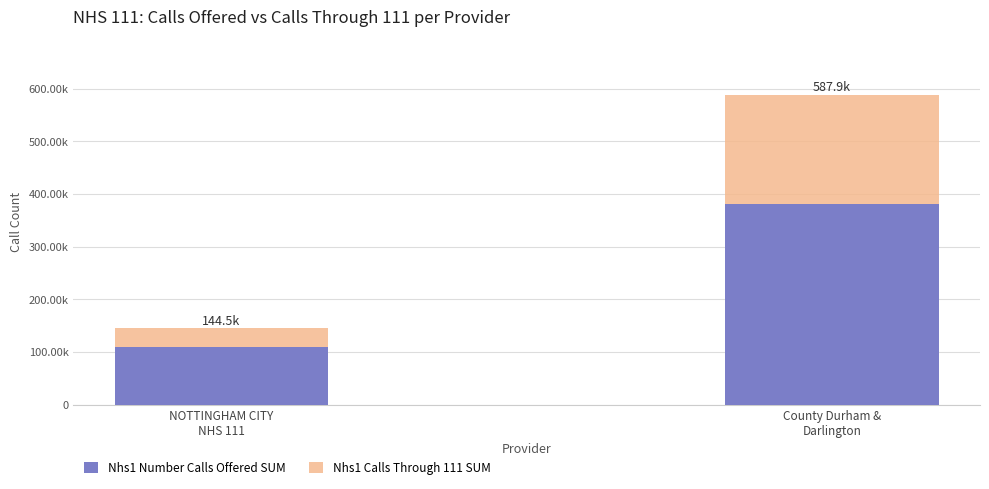

Does the chart contain stacked bars?

Yes